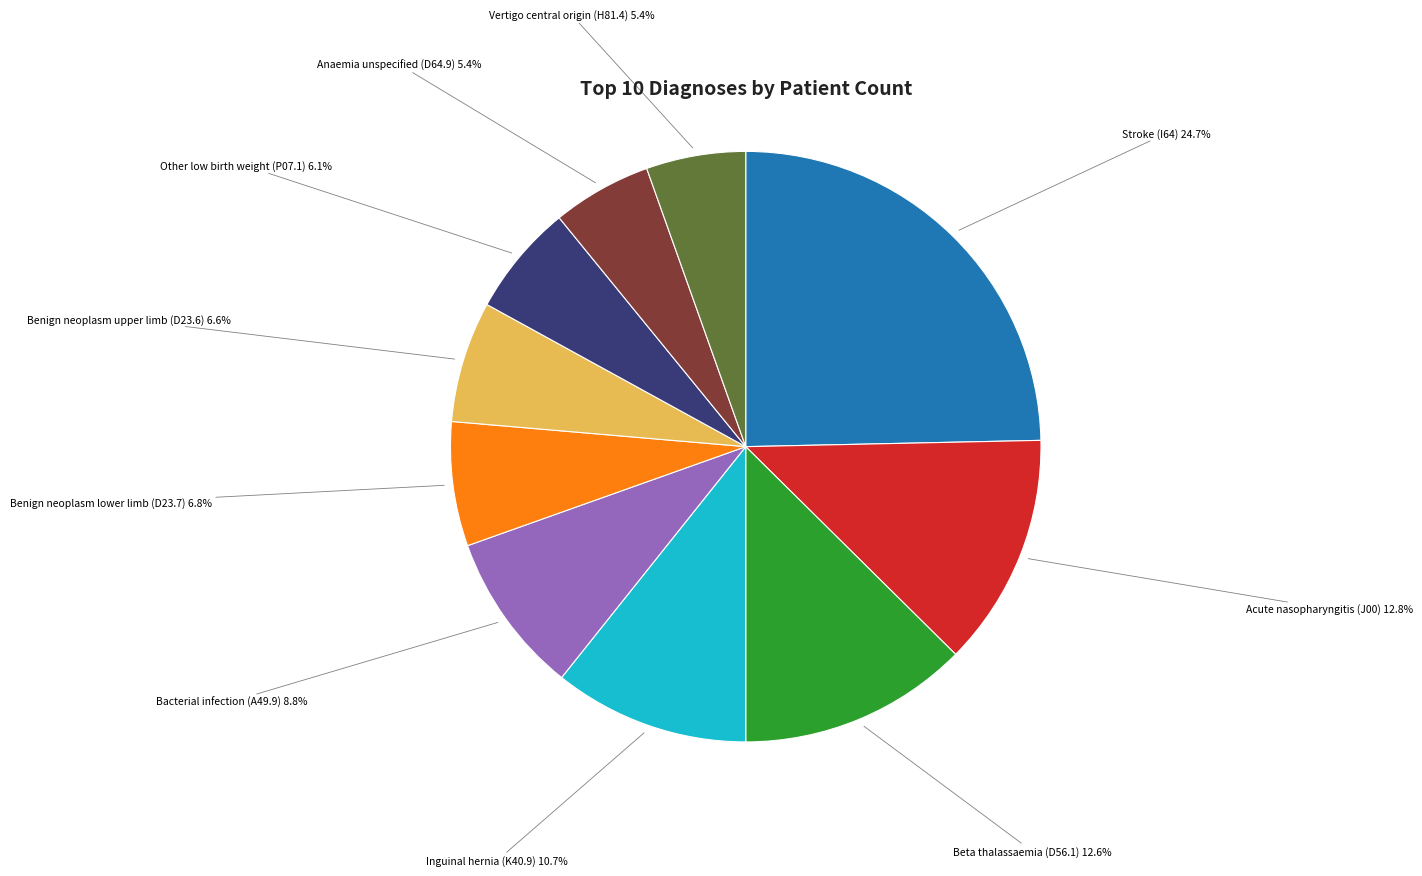

To the nearest percent, what is the average slice percentage?

10%